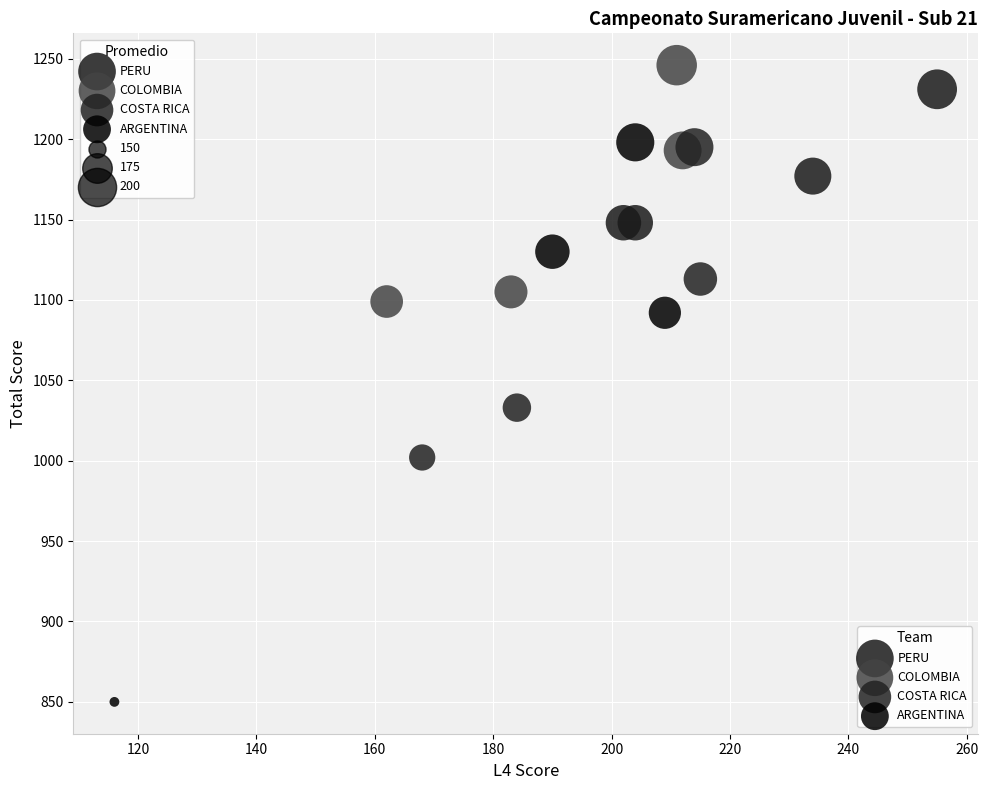

Which series contains the highest Y value?

COLOMBIA